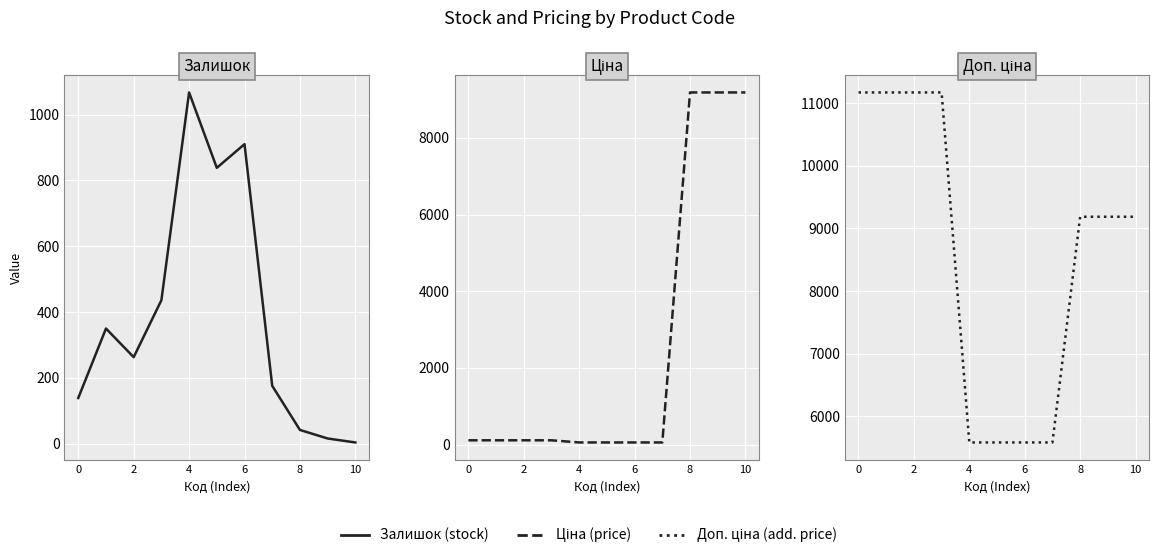

Which series changed the most between 0 and 8?

Ціна